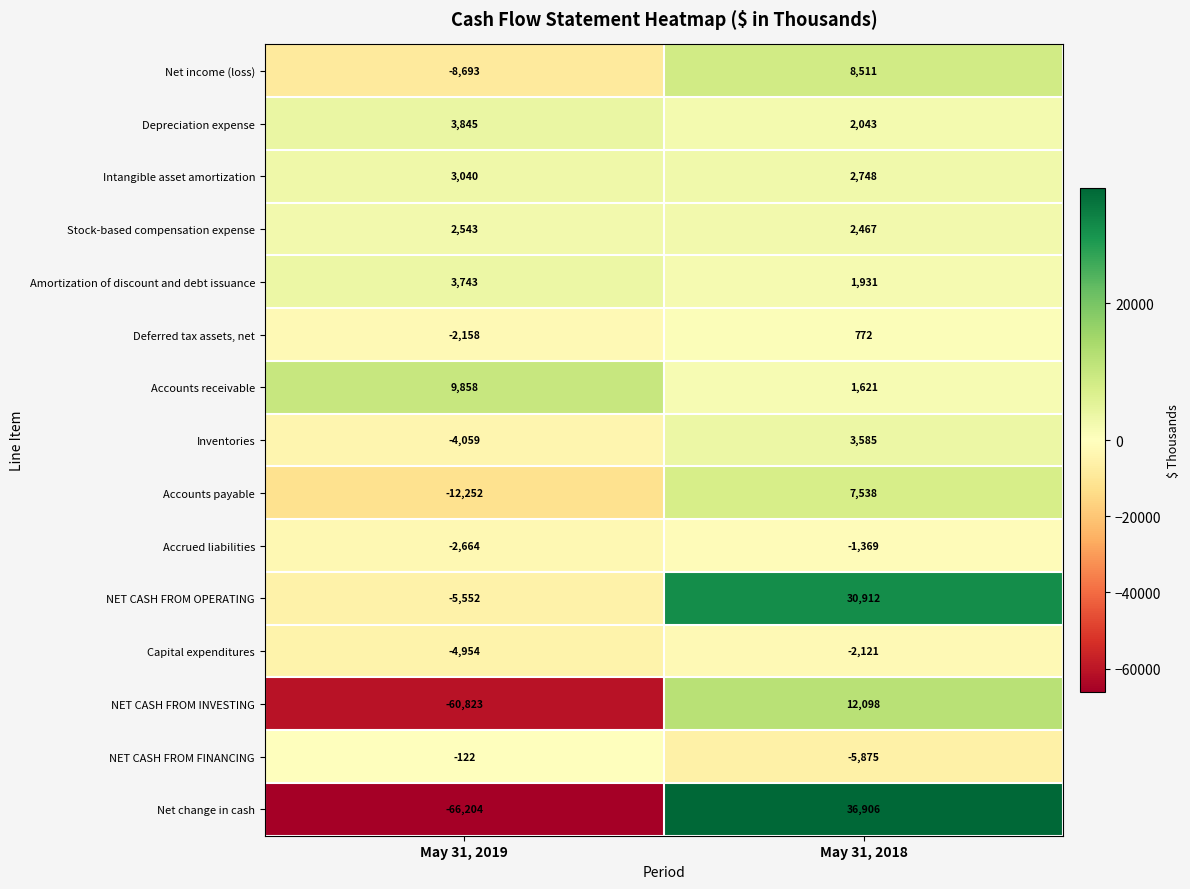

What is the average value of the Net income (loss) series?

-91